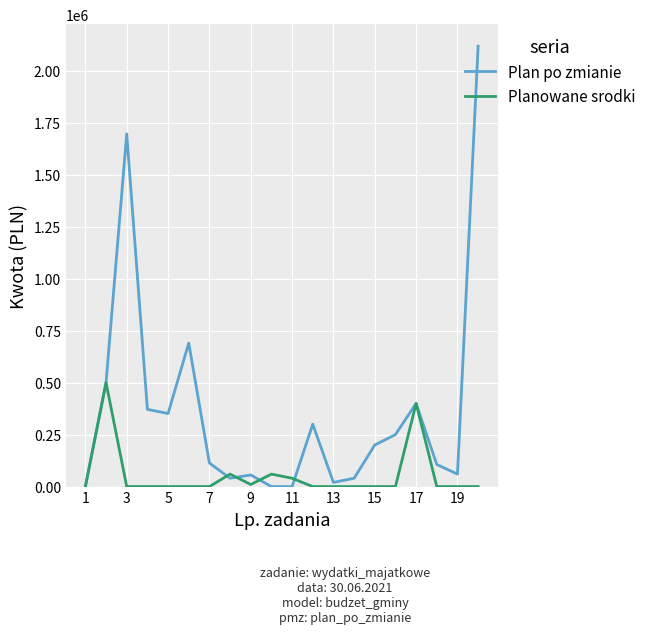

List the series in order of their overall mean, highest first.

Plan po zmianie, Planowane srodki